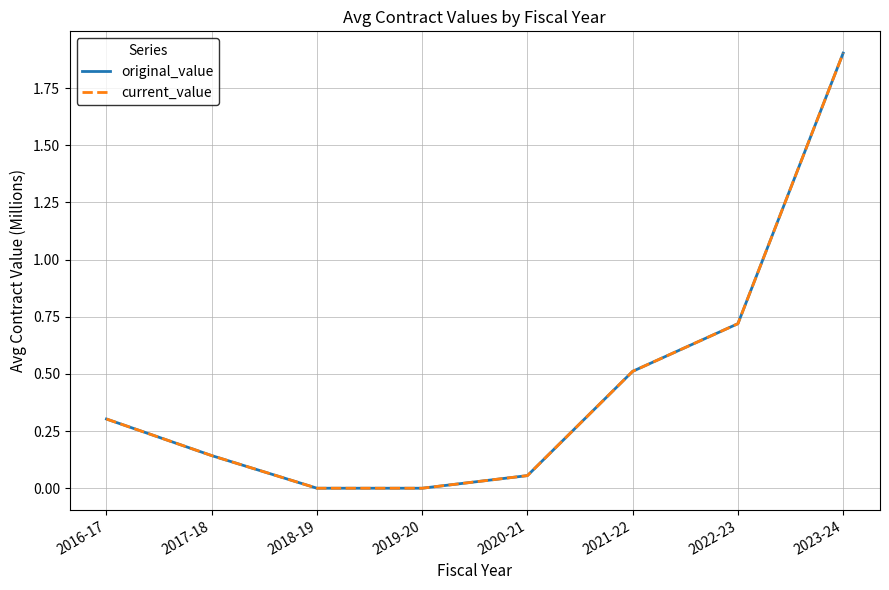

What is the total value across all series at 2023-24?

3.8